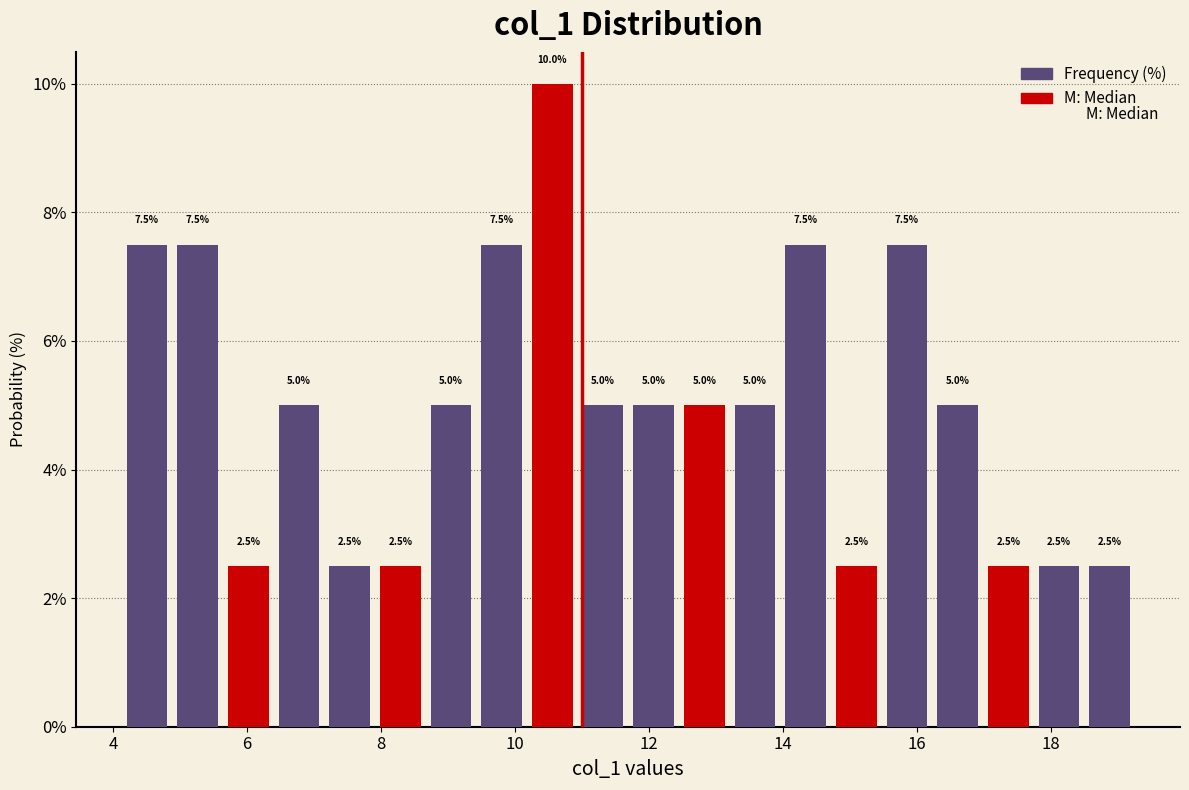

Around what value on the x-axis is the tallest bar? Give the approximate position of its centre, as read against the axis.

10.6